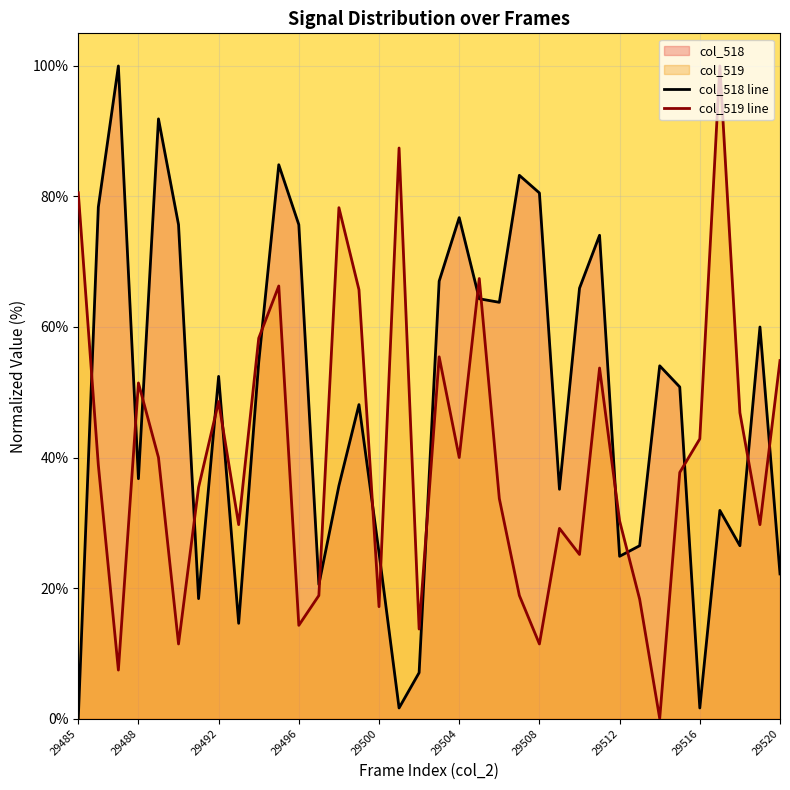

Count the number of categories in the chart.

36